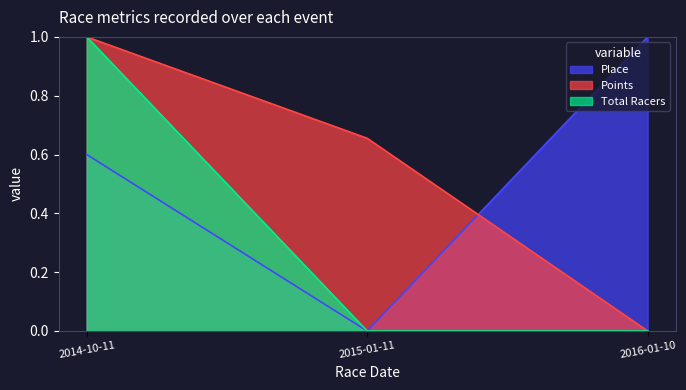

Which category has the lowest value across all series?

2015-01-11